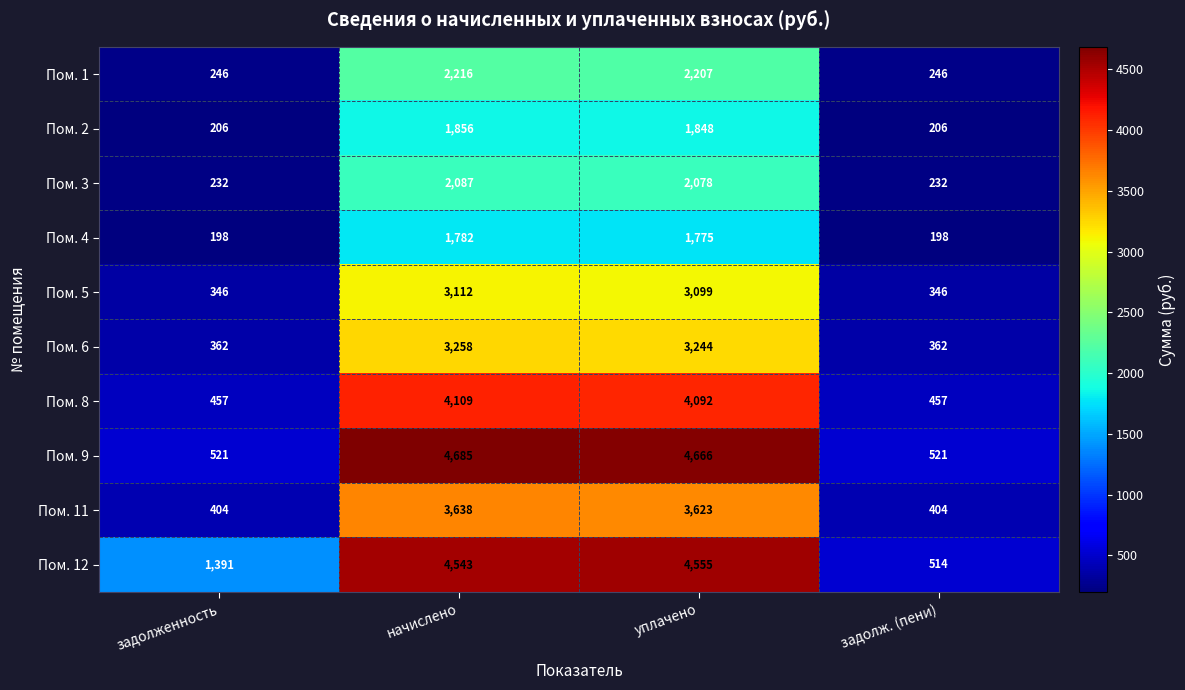

What is the sum of all Пом. 12 values?

11003